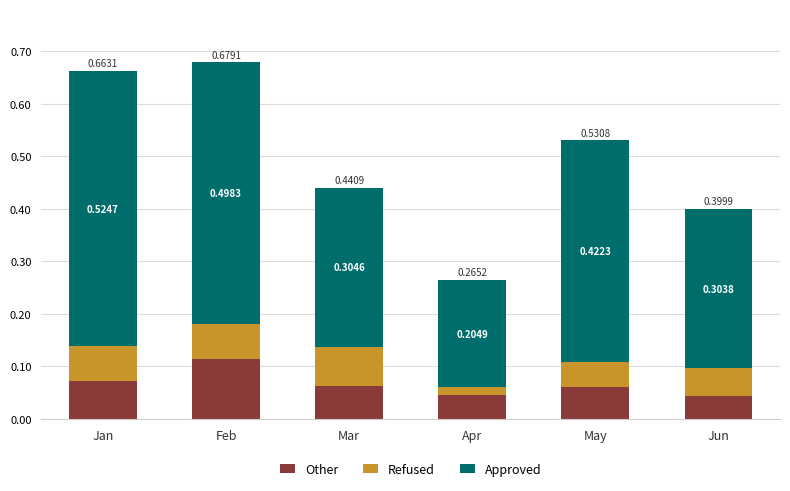

What is the total value across all series at Jan?

0.7